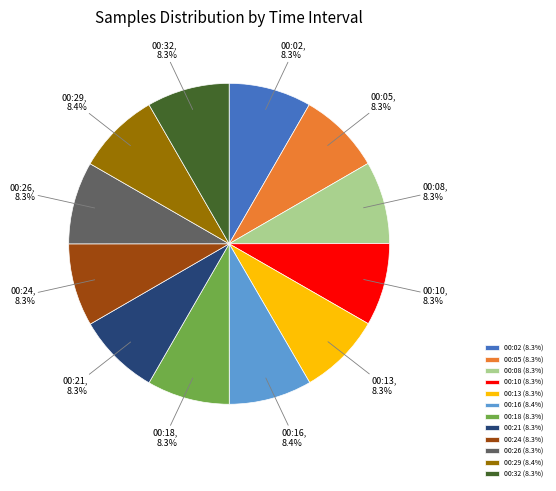

Does 00:29 account for over 50% of the chart?

No